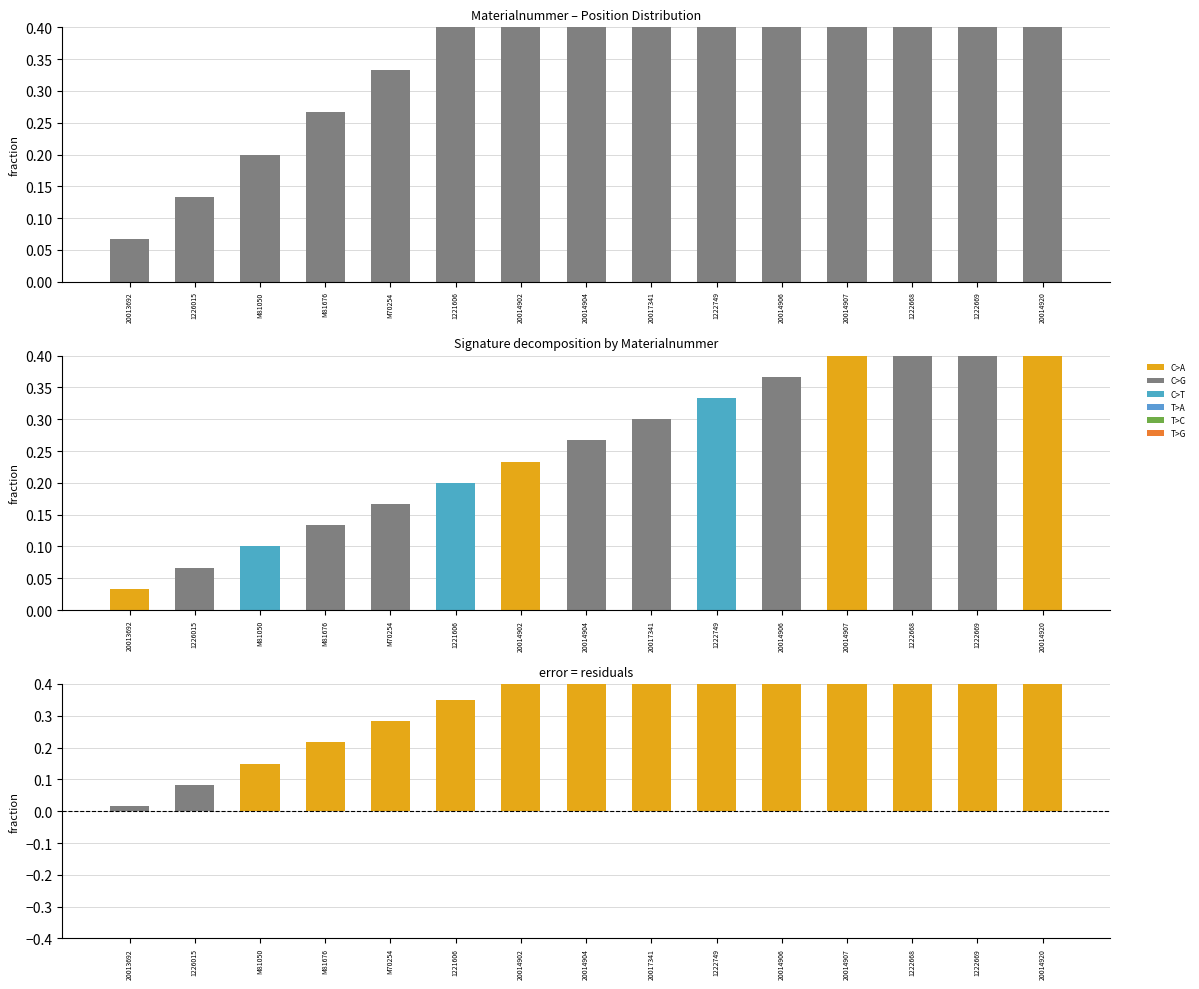

Reading right to left, extract all data points from this chart.

Position: 1.0	0.9	0.9	0.8	0.7	0.7	0.6	0.5	0.5	0.4	0.3	0.3	0.2	0.1	0.1
error: 0.9	0.9	0.8	0.8	0.7	0.6	0.5	0.5	0.4	0.4	0.3	0.2	0.2	0.1	0.0